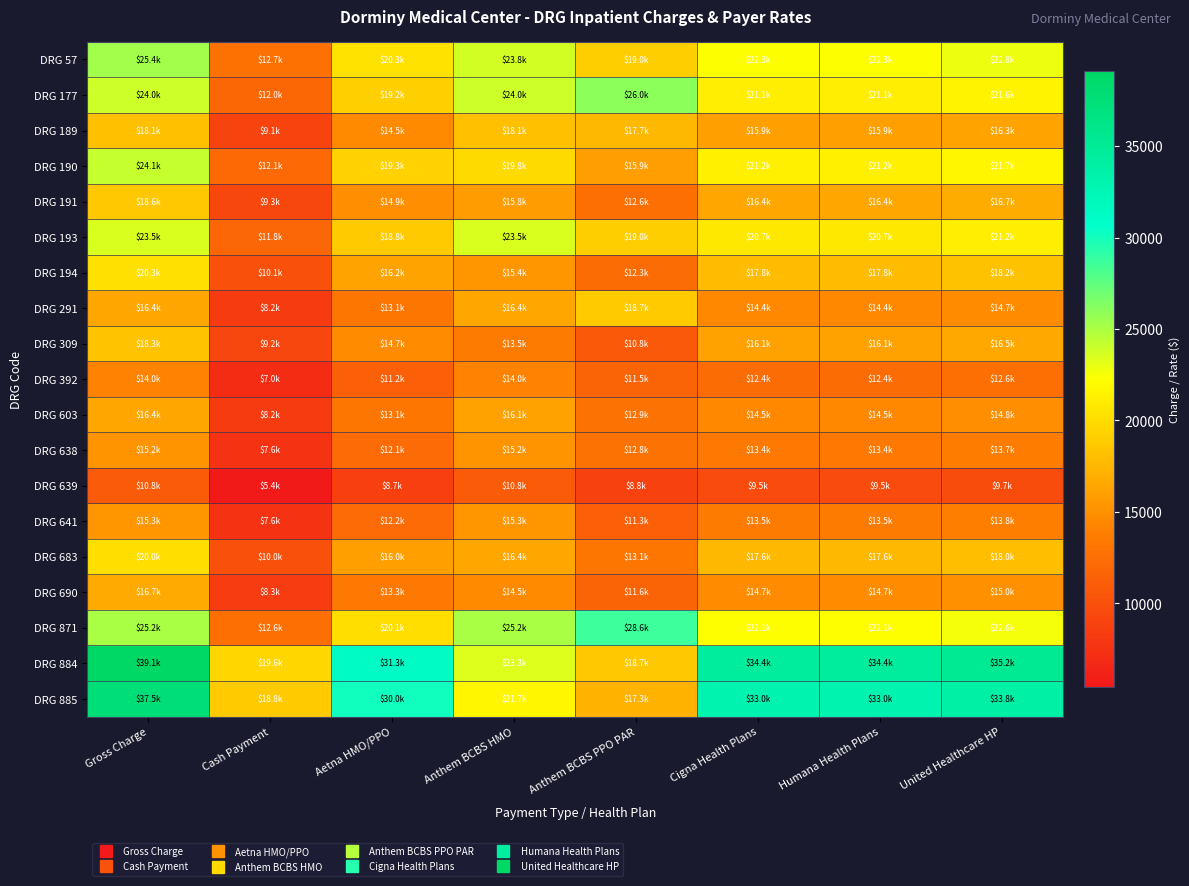

Reading right to left, list all the values displayed in this chart.

DRG 57: United Healthcare HP=22846.9	Humana Health Plans=22339.2	Cigna Health Plans=22339.2	Anthem BCBS PPO PAR=19034.0	Anthem BCBS HMO=23792.6	Aetna HMO/PPO=20308.3	Cash Payment=12692.7	Gross Charge=25385.4
DRG 177: United Healthcare HP=21568.3	Humana Health Plans=21089.0	Cigna Health Plans=21089.0	Anthem BCBS PPO PAR=26030.5	Anthem BCBS HMO=23964.8	Aetna HMO/PPO=19171.8	Cash Payment=11982.4	Gross Charge=23964.8
DRG 189: United Healthcare HP=16310.5	Humana Health Plans=15948.1	Cigna Health Plans=15948.1	Anthem BCBS PPO PAR=17652.0	Anthem BCBS HMO=18122.8	Aetna HMO/PPO=14498.2	Cash Payment=9061.4	Gross Charge=18122.8
DRG 190: United Healthcare HP=21725.3	Humana Health Plans=21242.5	Cigna Health Plans=21242.5	Anthem BCBS PPO PAR=15875.1	Anthem BCBS HMO=19843.9	Aetna HMO/PPO=19311.4	Cash Payment=12069.6	Gross Charge=24139.2
DRG 191: United Healthcare HP=16733.1	Humana Health Plans=16361.3	Cigna Health Plans=16361.3	Anthem BCBS PPO PAR=12638.7	Anthem BCBS HMO=15798.3	Aetna HMO/PPO=14873.9	Cash Payment=9296.2	Gross Charge=18592.4
DRG 193: United Healthcare HP=21168.8	Humana Health Plans=20698.4	Cigna Health Plans=20698.4	Anthem BCBS PPO PAR=18993.1	Anthem BCBS HMO=23520.9	Aetna HMO/PPO=18816.7	Cash Payment=11760.5	Gross Charge=23520.9
DRG 194: United Healthcare HP=18239.2	Humana Health Plans=17833.9	Cigna Health Plans=17833.9	Anthem BCBS PPO PAR=12287.7	Anthem BCBS HMO=15359.6	Aetna HMO/PPO=16212.6	Cash Payment=10132.9	Gross Charge=20265.8
DRG 291: United Healthcare HP=14733.5	Humana Health Plans=14406.0	Cigna Health Plans=14406.0	Anthem BCBS PPO PAR=18716.7	Anthem BCBS HMO=16370.5	Aetna HMO/PPO=13096.4	Cash Payment=8185.3	Gross Charge=16370.5
DRG 309: United Healthcare HP=16508.3	Humana Health Plans=16141.5	Cigna Health Plans=16141.5	Anthem BCBS PPO PAR=10787.2	Anthem BCBS HMO=13484.0	Aetna HMO/PPO=14674.1	Cash Payment=9171.3	Gross Charge=18342.6
DRG 392: United Healthcare HP=12633.7	Humana Health Plans=12353.0	Cigna Health Plans=12353.0	Anthem BCBS PPO PAR=11518.4	Anthem BCBS HMO=14037.5	Aetna HMO/PPO=11230.0	Cash Payment=7018.7	Gross Charge=14037.5
DRG 603: United Healthcare HP=14782.9	Humana Health Plans=14454.4	Cigna Health Plans=14454.4	Anthem BCBS PPO PAR=12896.1	Anthem BCBS HMO=16120.1	Aetna HMO/PPO=13140.3	Cash Payment=8212.7	Gross Charge=16425.4
DRG 638: United Healthcare HP=13661.1	Humana Health Plans=13357.5	Cigna Health Plans=13357.5	Anthem BCBS PPO PAR=12811.2	Anthem BCBS HMO=15179.0	Aetna HMO/PPO=12143.2	Cash Payment=7589.5	Gross Charge=15179.0
DRG 639: United Healthcare HP=9736.5	Humana Health Plans=9520.2	Cigna Health Plans=9520.2	Anthem BCBS PPO PAR=8786.5	Anthem BCBS HMO=10818.4	Aetna HMO/PPO=8654.7	Cash Payment=5409.2	Gross Charge=10818.4
DRG 641: United Healthcare HP=13762.3	Humana Health Plans=13456.5	Cigna Health Plans=13456.5	Anthem BCBS PPO PAR=11263.9	Anthem BCBS HMO=15291.5	Aetna HMO/PPO=12233.2	Cash Payment=7645.7	Gross Charge=15291.5
DRG 683: United Healthcare HP=18036.5	Humana Health Plans=17635.7	Cigna Health Plans=17635.7	Anthem BCBS PPO PAR=13087.6	Anthem BCBS HMO=16359.6	Aetna HMO/PPO=16032.5	Cash Payment=10020.3	Gross Charge=20040.6
DRG 690: United Healthcare HP=14993.7	Humana Health Plans=14660.5	Cigna Health Plans=14660.5	Anthem BCBS PPO PAR=11635.4	Anthem BCBS HMO=14544.3	Aetna HMO/PPO=13327.7	Cash Payment=8329.8	Gross Charge=16659.7
DRG 871: United Healthcare HP=22637.3	Humana Health Plans=22134.3	Cigna Health Plans=22134.3	Anthem BCBS PPO PAR=28623.5	Anthem BCBS HMO=25152.6	Aetna HMO/PPO=20122.1	Cash Payment=12576.3	Gross Charge=25152.6
DRG 884: United Healthcare HP=35199.2	Humana Health Plans=34417.0	Cigna Health Plans=34417.0	Anthem BCBS PPO PAR=18652.6	Anthem BCBS HMO=23315.8	Aetna HMO/PPO=31288.2	Cash Payment=19555.1	Gross Charge=39110.2
DRG 885: United Healthcare HP=33787.2	Humana Health Plans=33036.3	Cigna Health Plans=33036.3	Anthem BCBS PPO PAR=17335.3	Anthem BCBS HMO=21669.1	Aetna HMO/PPO=30033.0	Cash Payment=18770.7	Gross Charge=37541.3